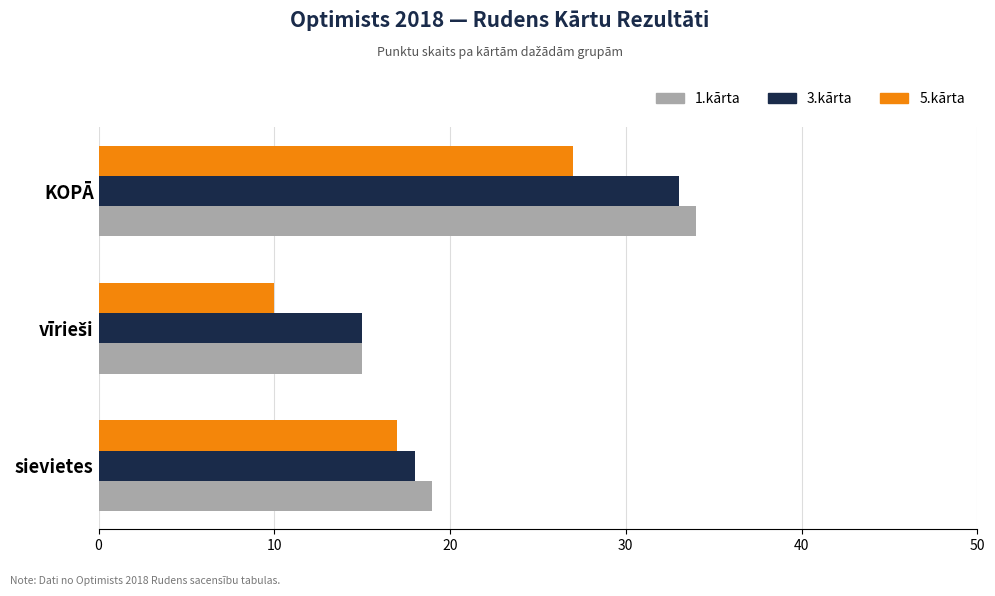

True or false: 3.kārta has a value of 47 at KOPĀ.

False